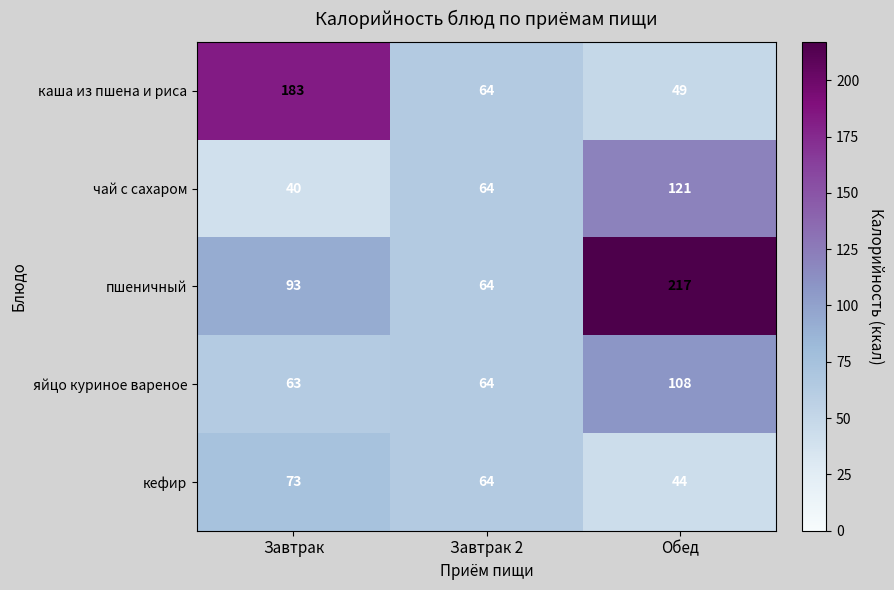

Which series has the largest total across all categories?

пшеничный